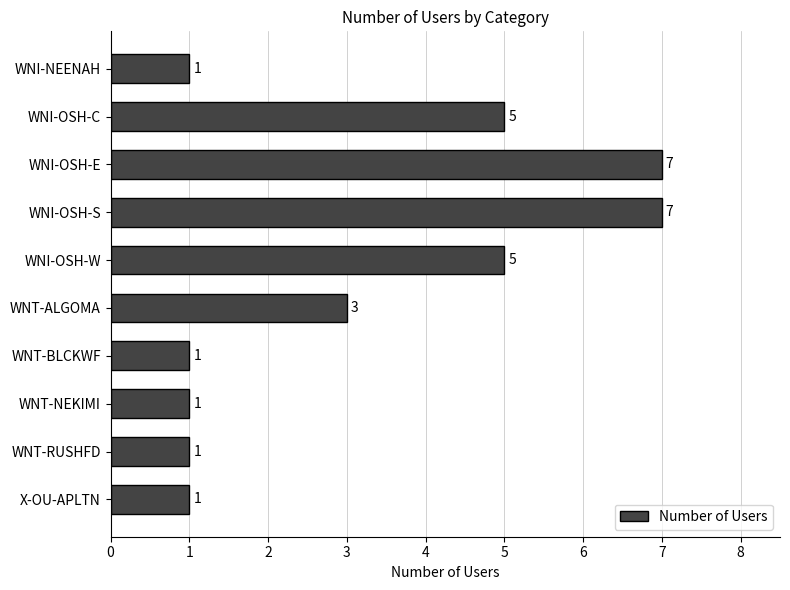

What is the greatest value displayed?

7